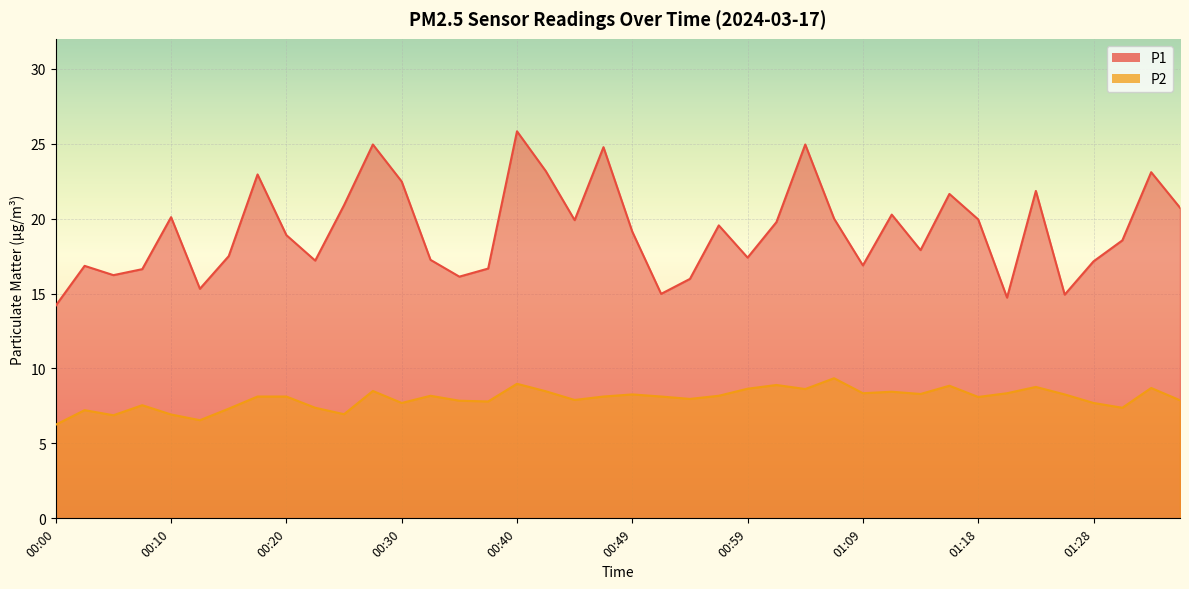

True or false: P1 and P2 intersect in this chart.

False